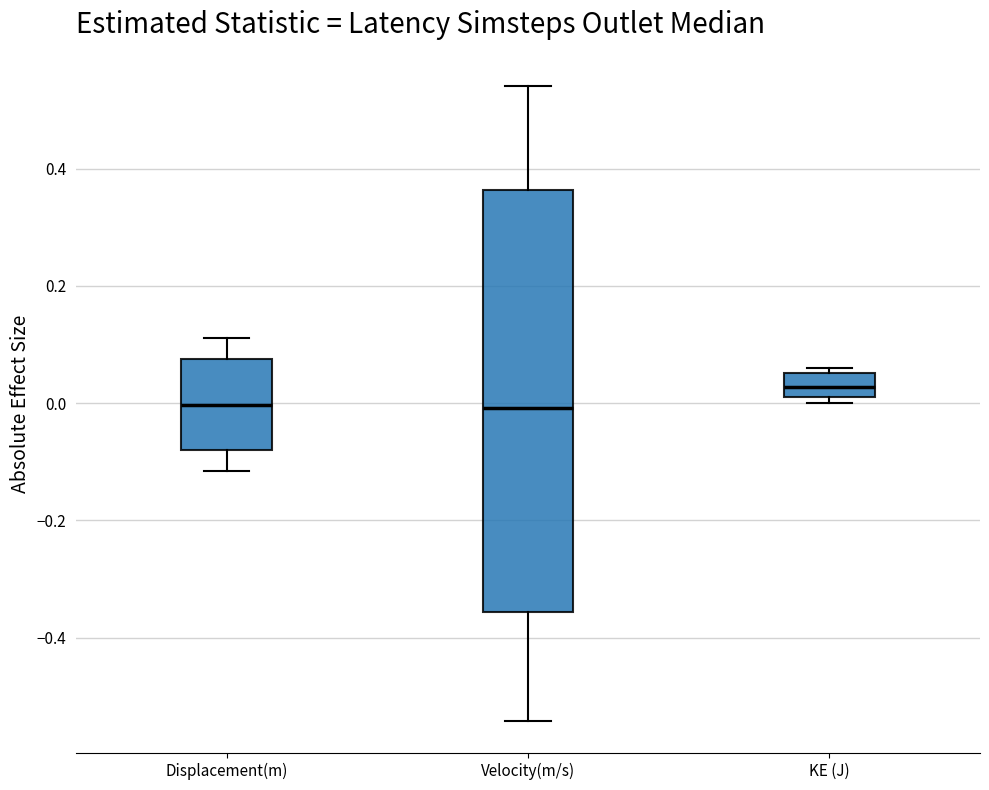

Where does the median line of the box for Velocity(m/s) sit on the y-axis? The values are not printed on the chart, so give them approximately, as read against the axis.

0.00